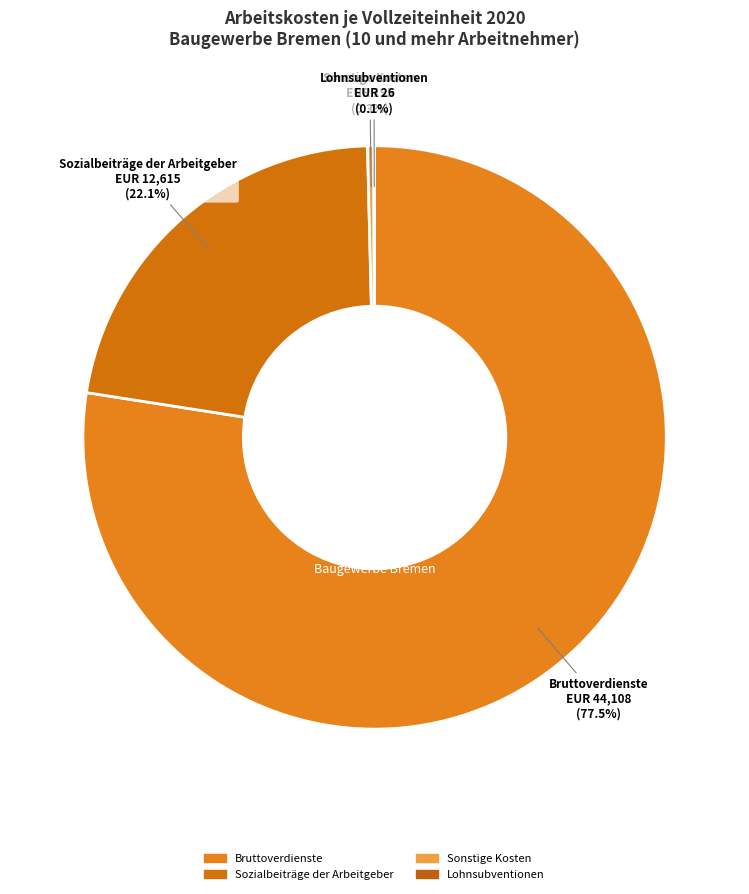

What is the largest slice in the pie chart?

Bruttoverdienste